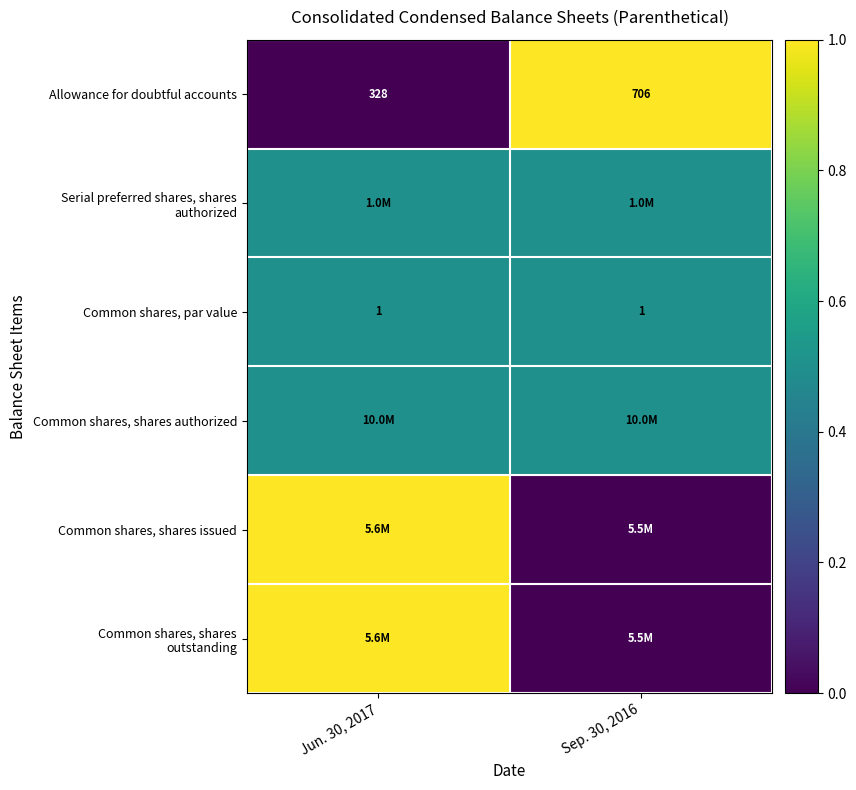

Which label corresponds to the smallest value in the chart?

Jun. 30, 2017